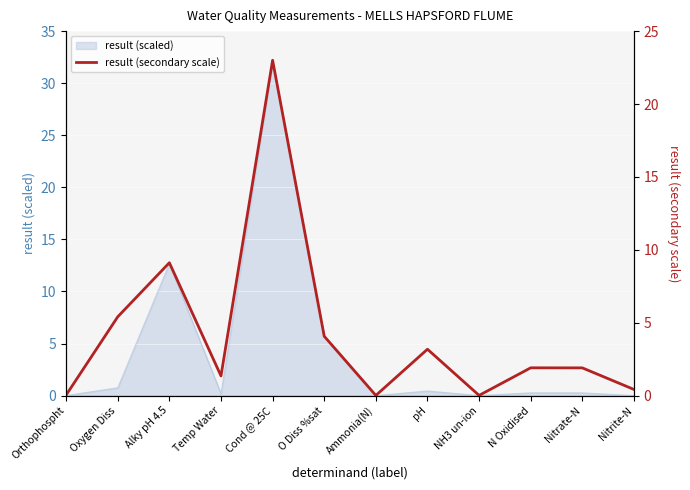

How many lines are shown in the chart?

1